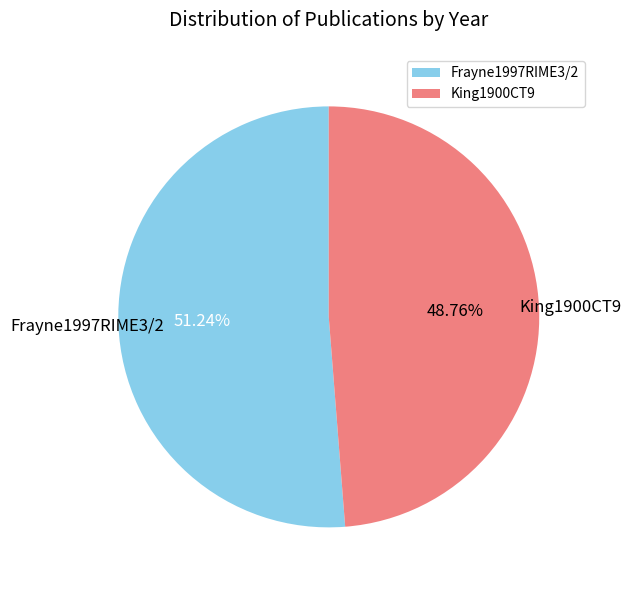

To the nearest percent, what is the difference between the largest and smallest slice percentages?

2%